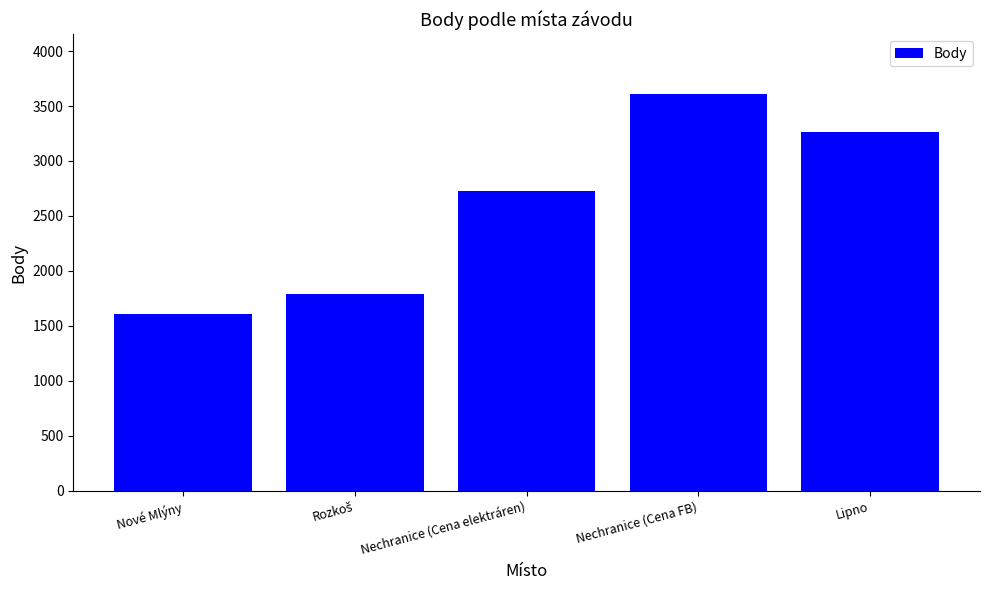

Approximately how many times larger is the value at Nechranice (Cena elektráren) compared to Nové Mlýny?

1.7